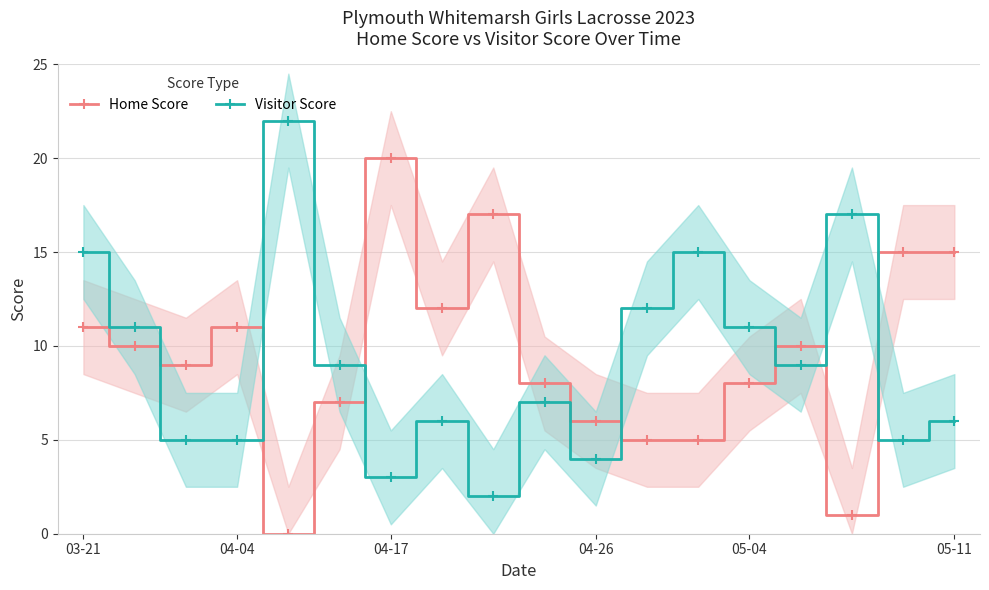

Rank the series by their maximum value, from lowest to highest.

Home Score, Visitor Score